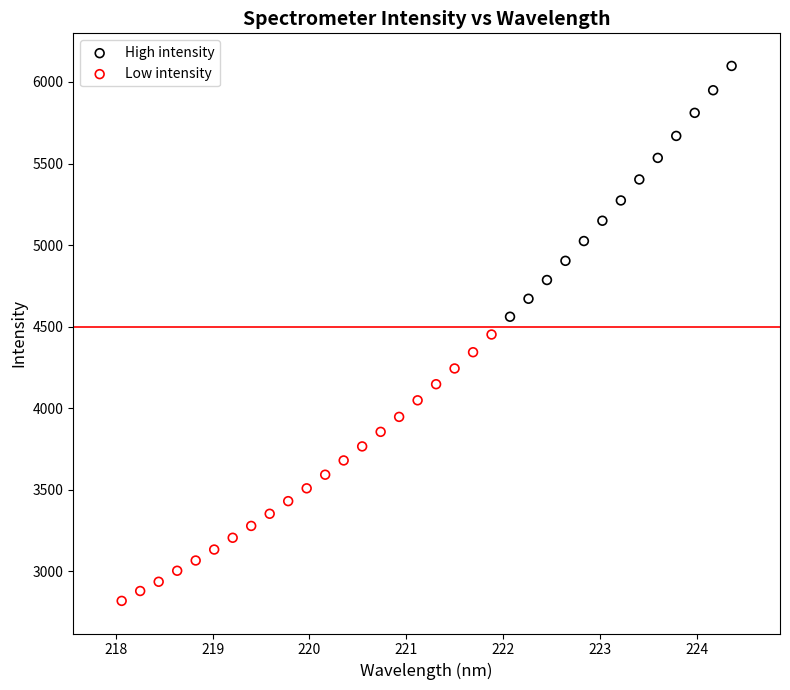

What are all the series names shown in the legend?

High intensity, Low intensity